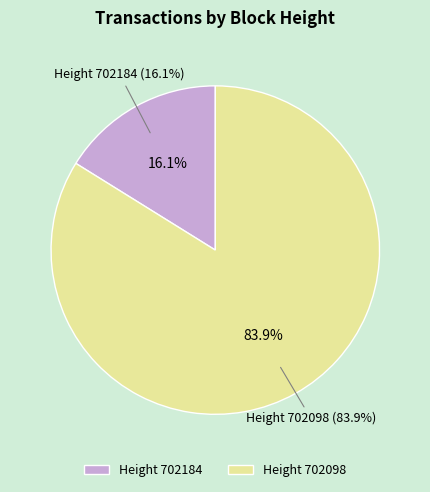

Which slice represents more than half of the pie?

702098